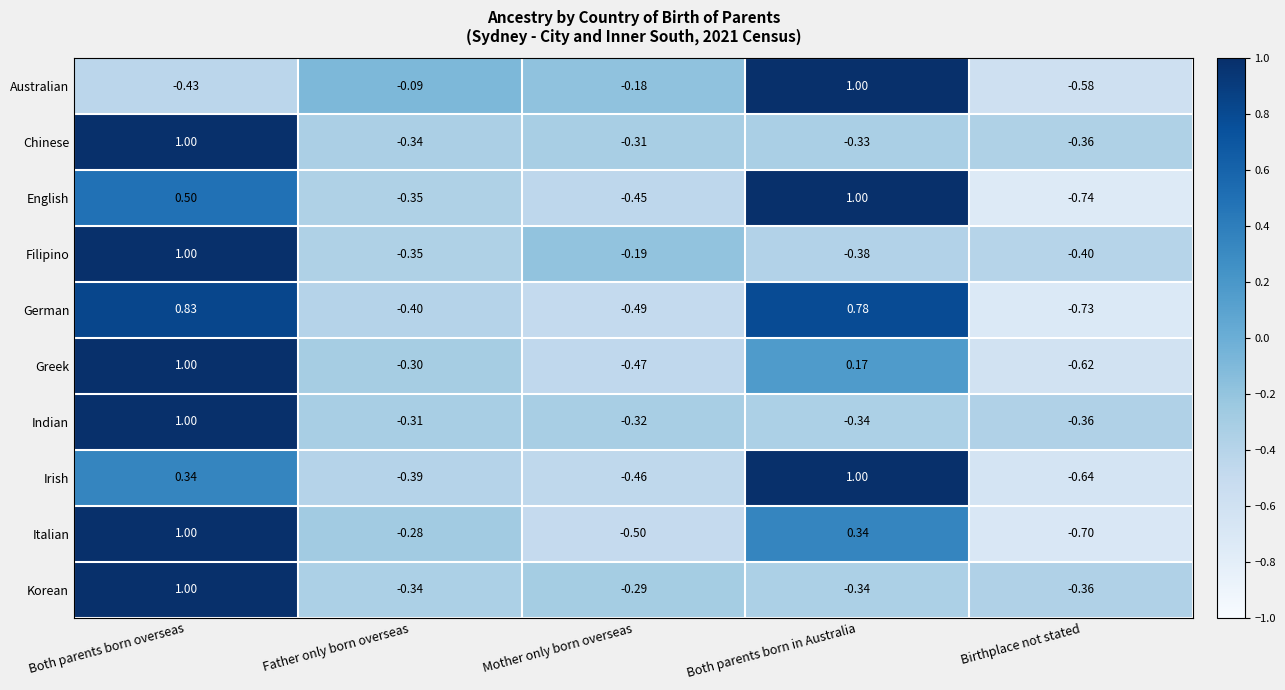

At which label does Irish first exceed 0?

Both parents born overseas